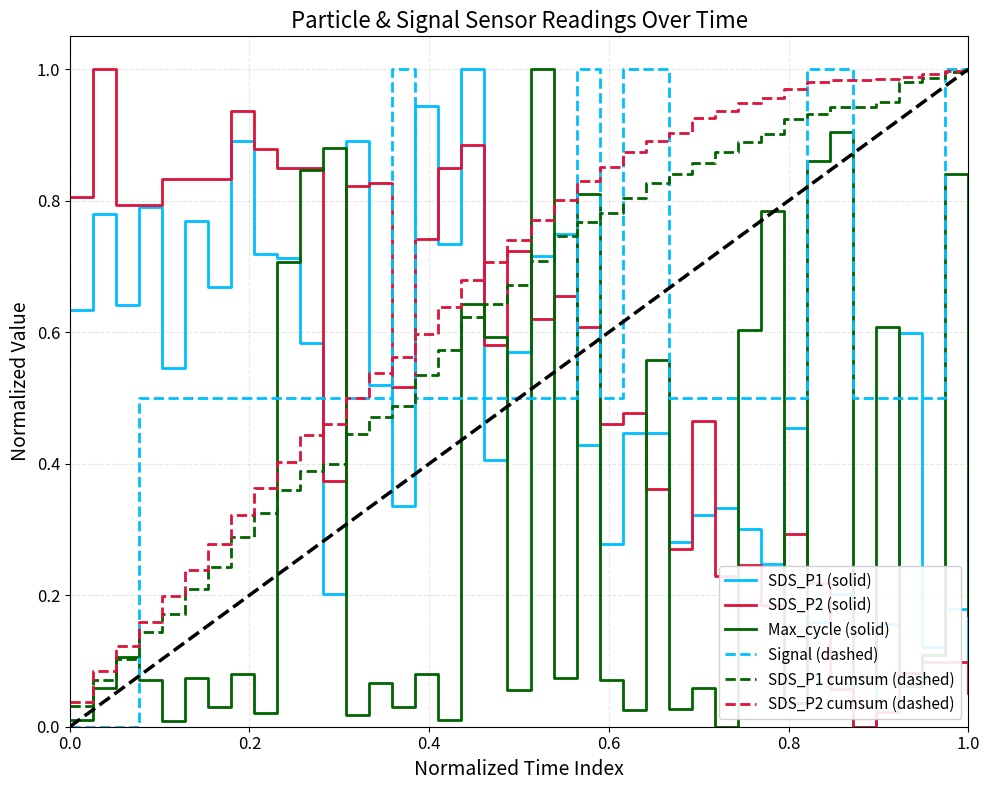

Which series has the largest total across all categories?

SDS_P2 cumsum (dashed)